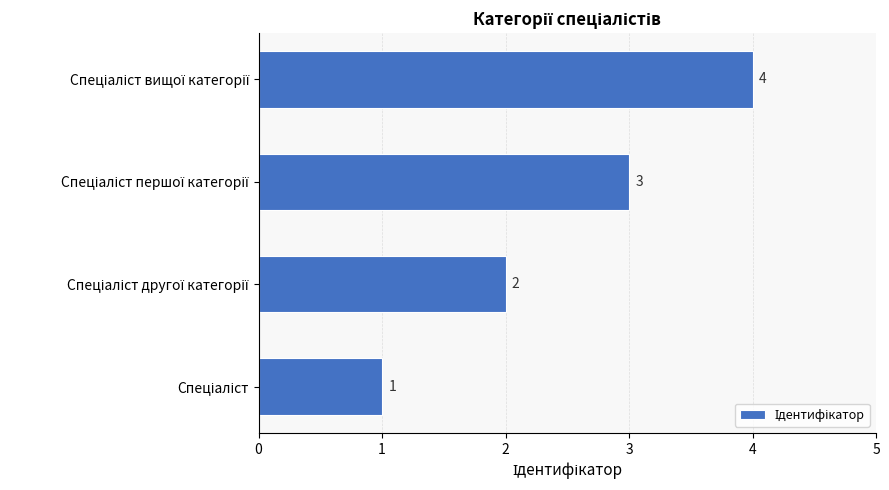

What is the greatest value displayed?

4